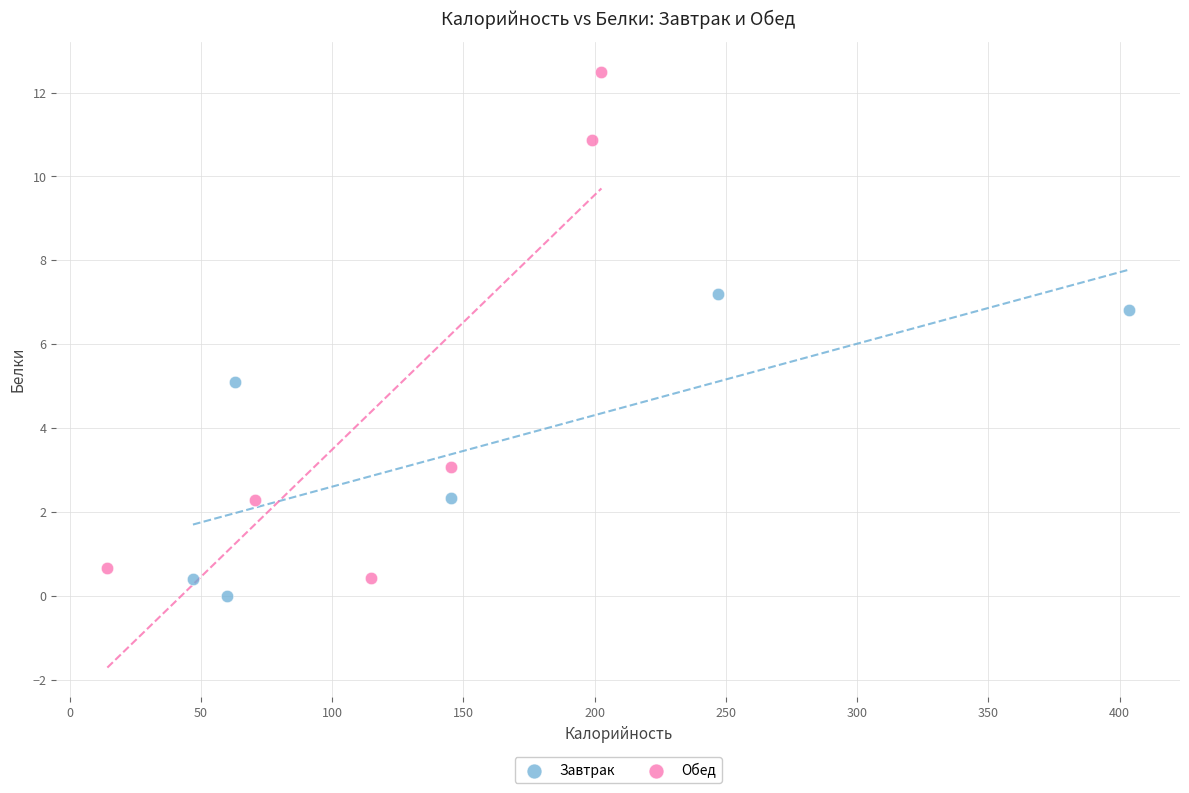

Which series contains the highest Y value?

Обед